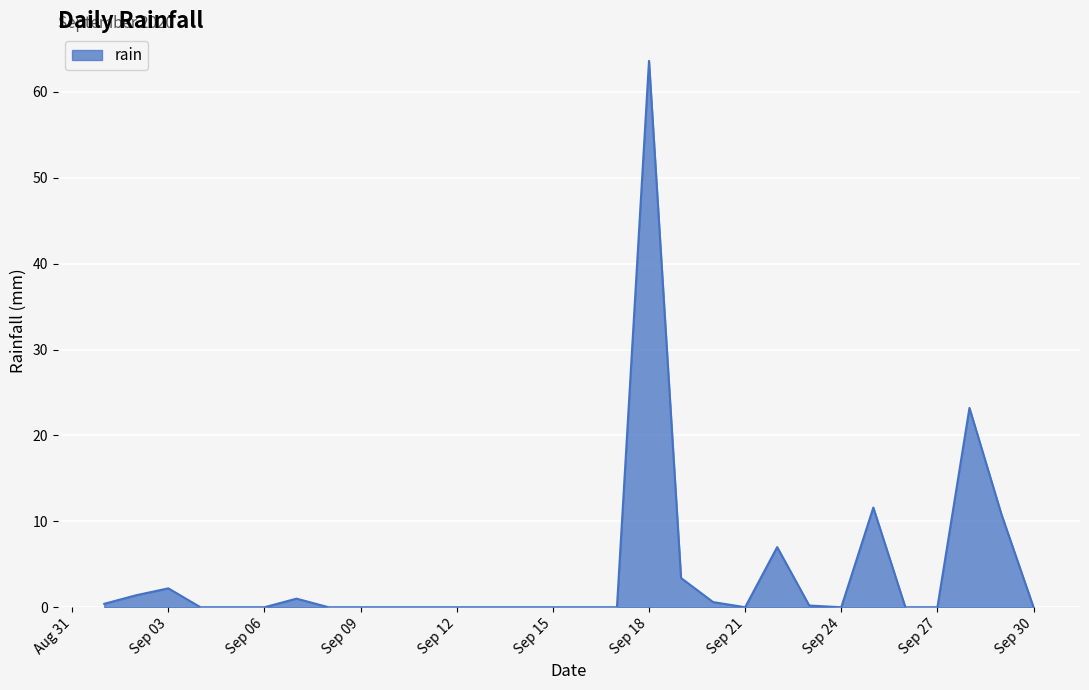

What is the maximum value shown in the chart?

63.6